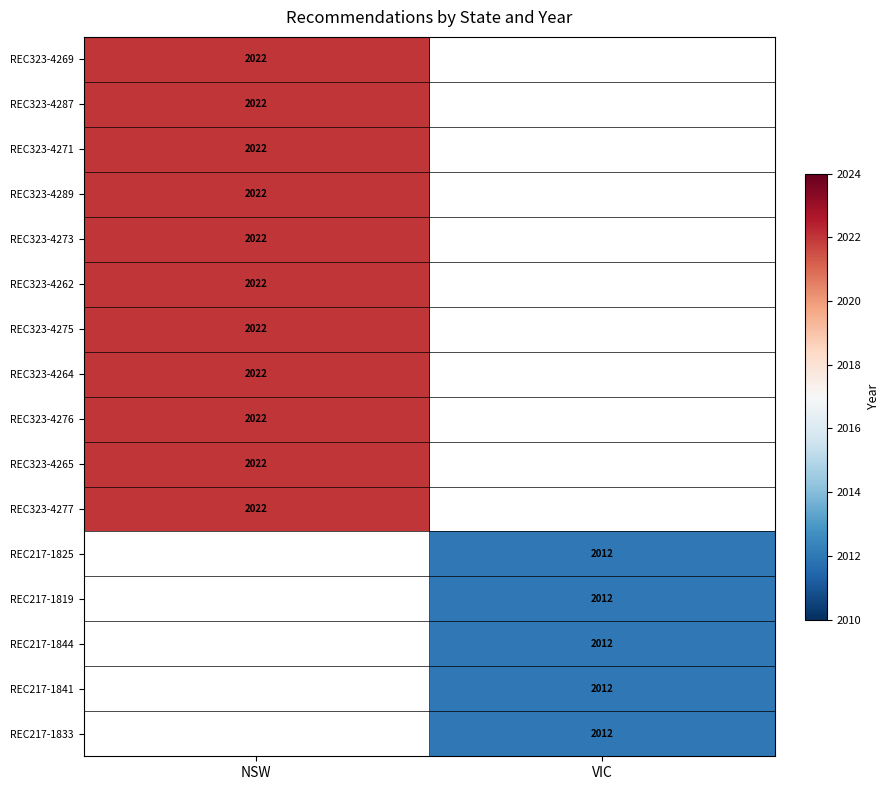

Is it true that REC323-4262 equals 2900 at NSW?

False